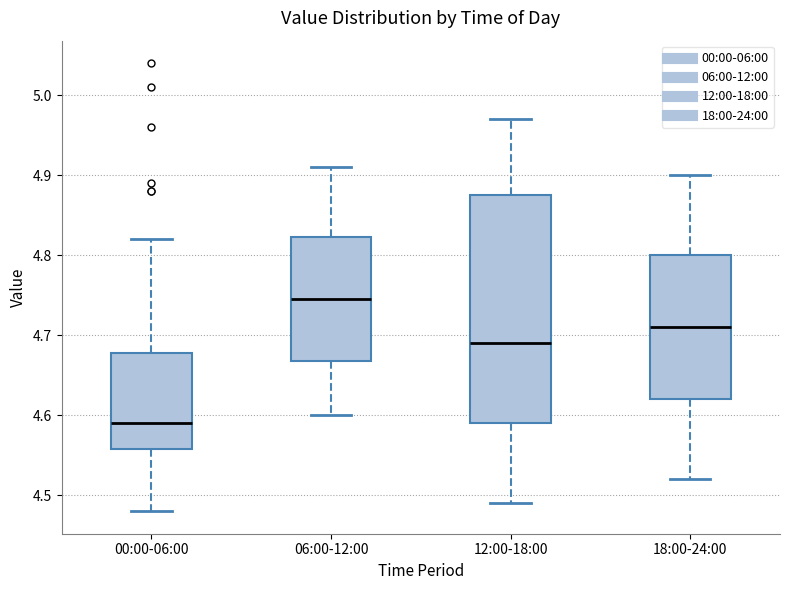

Where does the upper whisker of the box for 12:00-18:00 end on the y-axis? The values are not printed on the chart, so give them approximately, as read against the axis.

4.97